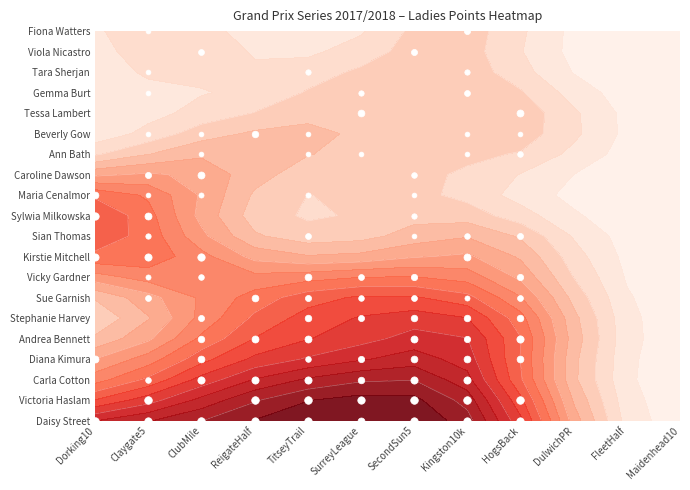

At how many categories does at least one series exceed 12?

9